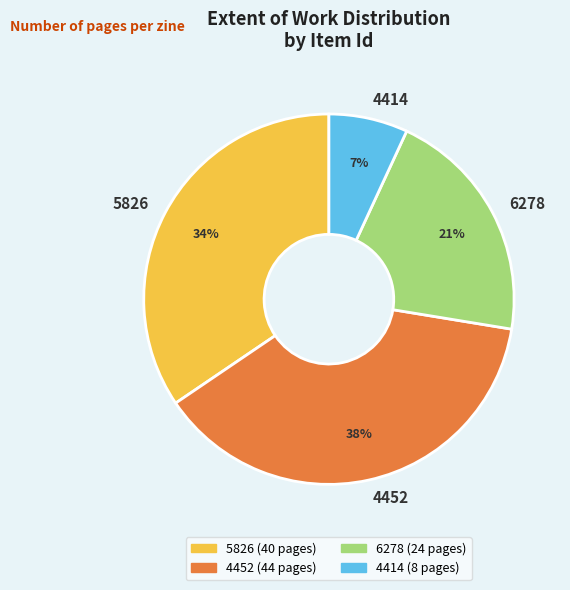

To the nearest percent, what percentage of the pie is 5826?

34%